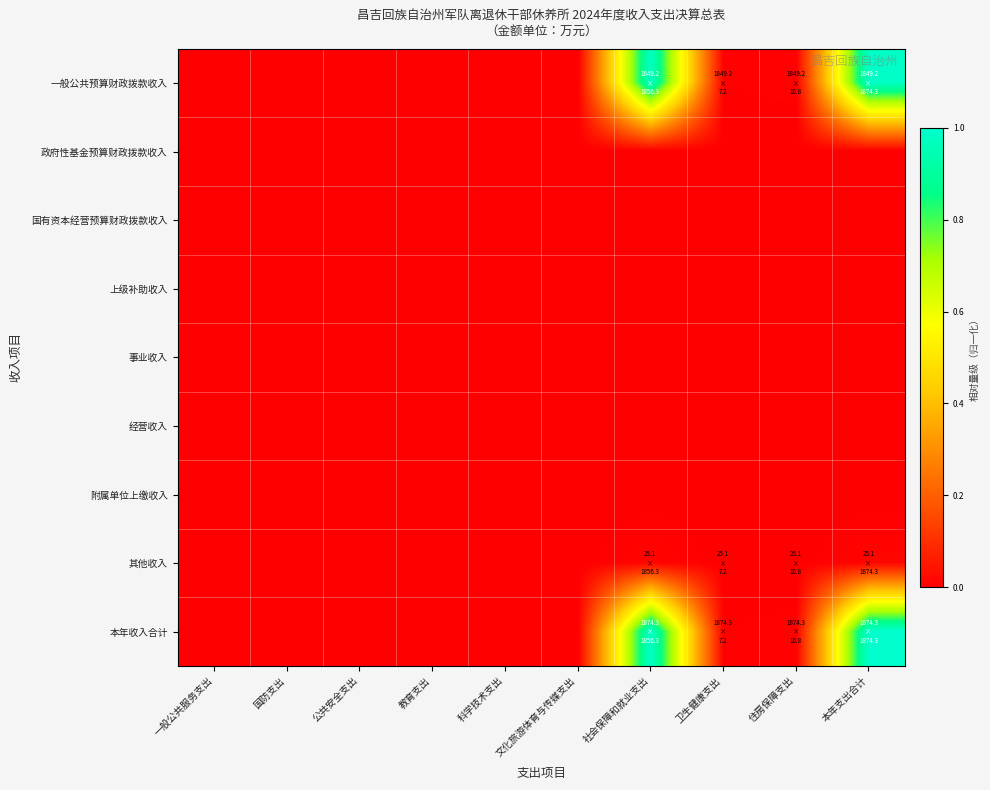

Reading right to left, transcribe all the data shown in this chart.

一般公共预算财政拨款收入: 本年支出合计=1.0	住房保障支出=0.0	卫生健康支出=0.0	社会保障和就业支出=1.0	文化旅游体育与传媒支出=0.0	科学技术支出=0.0	教育支出=0.0	公共安全支出=0.0	国防支出=0.0	一般公共服务支出=0.0
政府性基金预算财政拨款收入: 本年支出合计=0.0	住房保障支出=0.0	卫生健康支出=0.0	社会保障和就业支出=0.0	文化旅游体育与传媒支出=0.0	科学技术支出=0.0	教育支出=0.0	公共安全支出=0.0	国防支出=0.0	一般公共服务支出=0.0
国有资本经营预算财政拨款收入: 本年支出合计=0.0	住房保障支出=0.0	卫生健康支出=0.0	社会保障和就业支出=0.0	文化旅游体育与传媒支出=0.0	科学技术支出=0.0	教育支出=0.0	公共安全支出=0.0	国防支出=0.0	一般公共服务支出=0.0
上级补助收入: 本年支出合计=0.0	住房保障支出=0.0	卫生健康支出=0.0	社会保障和就业支出=0.0	文化旅游体育与传媒支出=0.0	科学技术支出=0.0	教育支出=0.0	公共安全支出=0.0	国防支出=0.0	一般公共服务支出=0.0
事业收入: 本年支出合计=0.0	住房保障支出=0.0	卫生健康支出=0.0	社会保障和就业支出=0.0	文化旅游体育与传媒支出=0.0	科学技术支出=0.0	教育支出=0.0	公共安全支出=0.0	国防支出=0.0	一般公共服务支出=0.0
经营收入: 本年支出合计=0.0	住房保障支出=0.0	卫生健康支出=0.0	社会保障和就业支出=0.0	文化旅游体育与传媒支出=0.0	科学技术支出=0.0	教育支出=0.0	公共安全支出=0.0	国防支出=0.0	一般公共服务支出=0.0
附属单位上缴收入: 本年支出合计=0.0	住房保障支出=0.0	卫生健康支出=0.0	社会保障和就业支出=0.0	文化旅游体育与传媒支出=0.0	科学技术支出=0.0	教育支出=0.0	公共安全支出=0.0	国防支出=0.0	一般公共服务支出=0.0
其他收入: 本年支出合计=0.0	住房保障支出=0.0	卫生健康支出=0.0	社会保障和就业支出=0.0	文化旅游体育与传媒支出=0.0	科学技术支出=0.0	教育支出=0.0	公共安全支出=0.0	国防支出=0.0	一般公共服务支出=0.0
本年收入合计: 本年支出合计=1.0	住房保障支出=0.0	卫生健康支出=0.0	社会保障和就业支出=1.0	文化旅游体育与传媒支出=0.0	科学技术支出=0.0	教育支出=0.0	公共安全支出=0.0	国防支出=0.0	一般公共服务支出=0.0